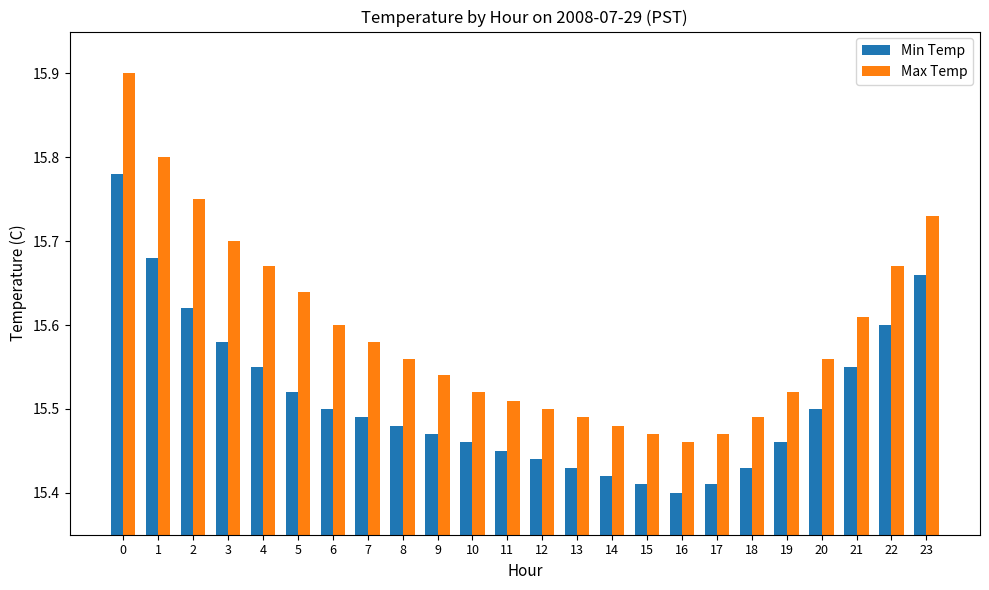

Count the Max Temp values in the range 15 to 16.

24